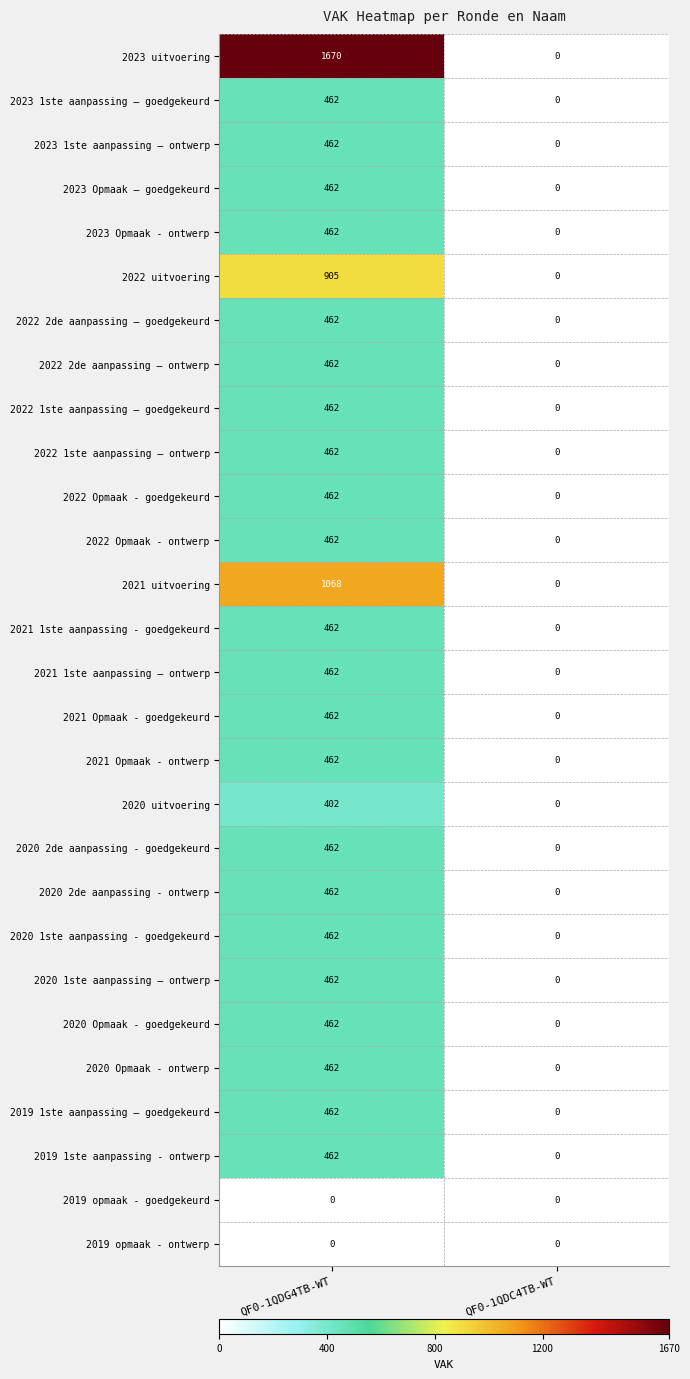

The value of 2023 Opmaak - ontwerp at QF0-1QDG4TB-WT is 462. True or false?

True